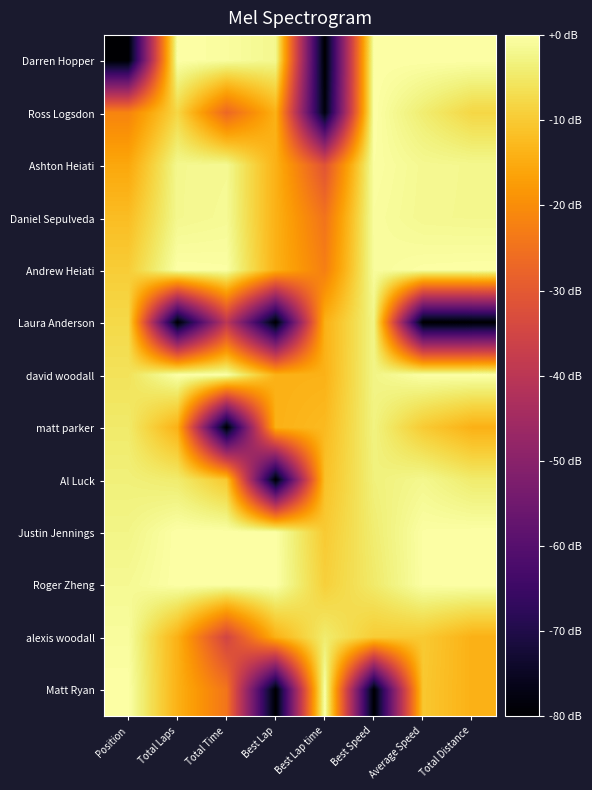

Reading right to left, list all the values displayed in this chart.

Darren Hopper: Total Distance=0.0	Average Speed=0.0	Best Speed=0.0	Best Lap time=-80.0	Best Lap=-1.9	Total Time=-0.5	Total Laps=0.0	Position=-80.0
Ross Logsdon: Total Distance=-8.0	Average Speed=-4.2	Best Speed=0.0	Best Lap time=-78.3	Best Lap=-14.0	Total Time=-26.9	Total Laps=-8.0	Position=-21.6
Ashton Heiati: Total Distance=-1.9	Average Speed=-1.7	Best Speed=-0.3	Best Lap time=-31.3	Best Lap=-14.0	Total Time=-1.6	Total Laps=-1.9	Position=-15.6
Daniel Sepulveda: Total Distance=-1.9	Average Speed=-1.8	Best Speed=-0.7	Best Lap time=-24.7	Best Lap=-14.0	Total Time=-1.4	Total Laps=-1.9	Position=-12.0
Andrew Heiati: Total Distance=0.0	Average Speed=-0.1	Best Speed=-0.9	Best Lap time=-22.5	Best Lap=-14.0	Total Time=-0.2	Total Laps=0.0	Position=-9.5
Laura Anderson: Total Distance=-80.0	Average Speed=-80.0	Best Speed=-2.5	Best Lap time=-14.0	Best Lap=-80.0	Total Time=-39.8	Total Laps=-80.0	Position=-7.6
david woodall: Total Distance=0.0	Average Speed=-0.2	Best Speed=-2.6	Best Lap time=-13.8	Best Lap=-14.0	Total Time=-0.1	Total Laps=0.0	Position=-6.0
matt parker: Total Distance=-14.0	Average Speed=-9.9	Best Speed=-3.0	Best Lap time=-12.5	Best Lap=-14.0	Total Time=-80.0	Total Laps=-14.0	Position=-4.7
Al Luck: Total Distance=-4.4	Average Speed=-2.0	Best Speed=-3.4	Best Lap time=-11.5	Best Lap=-80.0	Total Time=-10.4	Total Laps=-4.4	Position=-3.5
Justin Jennings: Total Distance=0.0	Average Speed=-0.2	Best Speed=-4.2	Best Lap time=-10.0	Best Lap=0.0	Total Time=0.0	Total Laps=0.0	Position=-2.5
Roger Zheng: Total Distance=0.0	Average Speed=-0.2	Best Speed=-4.7	Best Lap time=-9.1	Best Lap=0.0	Total Time=-0.0	Total Laps=0.0	Position=-1.6
alexis woodall: Total Distance=-14.0	Average Speed=-10.0	Best Speed=-9.7	Best Lap time=-4.4	Best Lap=-14.0	Total Time=-35.1	Total Laps=-14.0	Position=-0.8
Matt Ryan: Total Distance=-14.0	Average Speed=-10.4	Best Speed=-80.0	Best Lap time=0.0	Best Lap=-80.0	Total Time=-24.3	Total Laps=-14.0	Position=0.0